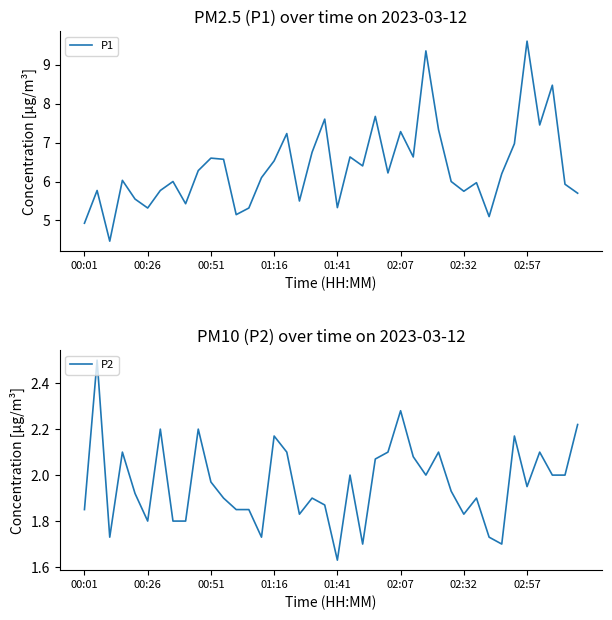

What is the sum of all P1 values?

254.9